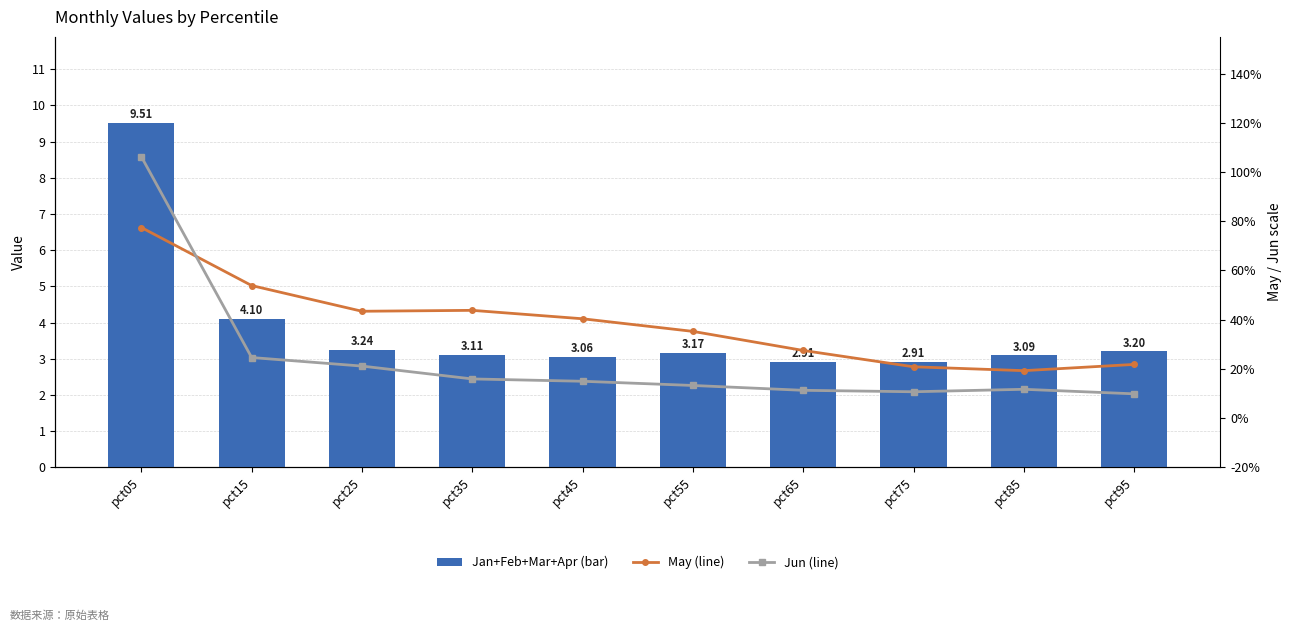

What is the difference between the May (line) values at pct75 and pct55?

0.7